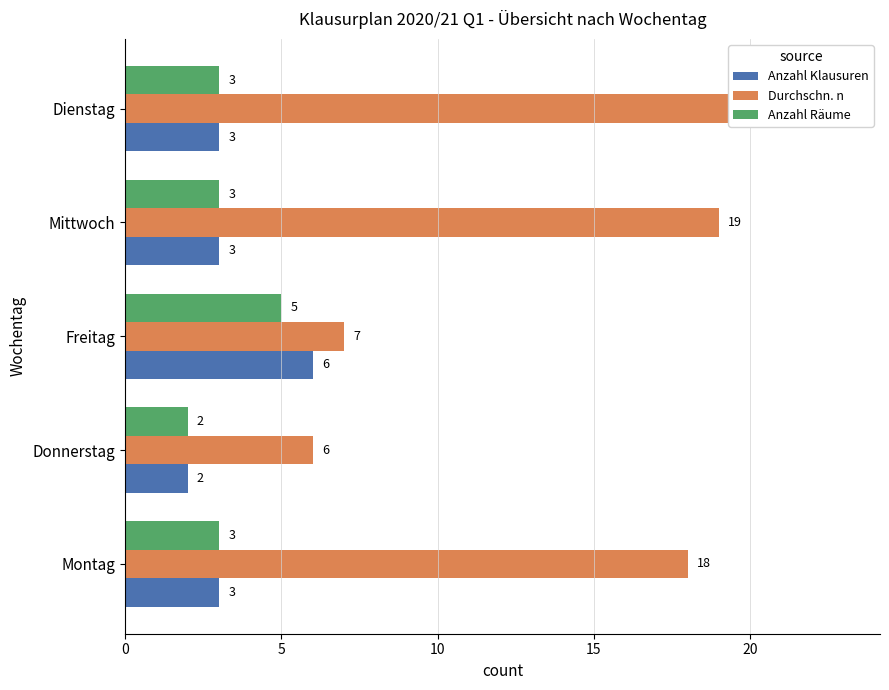

Which series has the largest total across all categories?

Durchschn. n